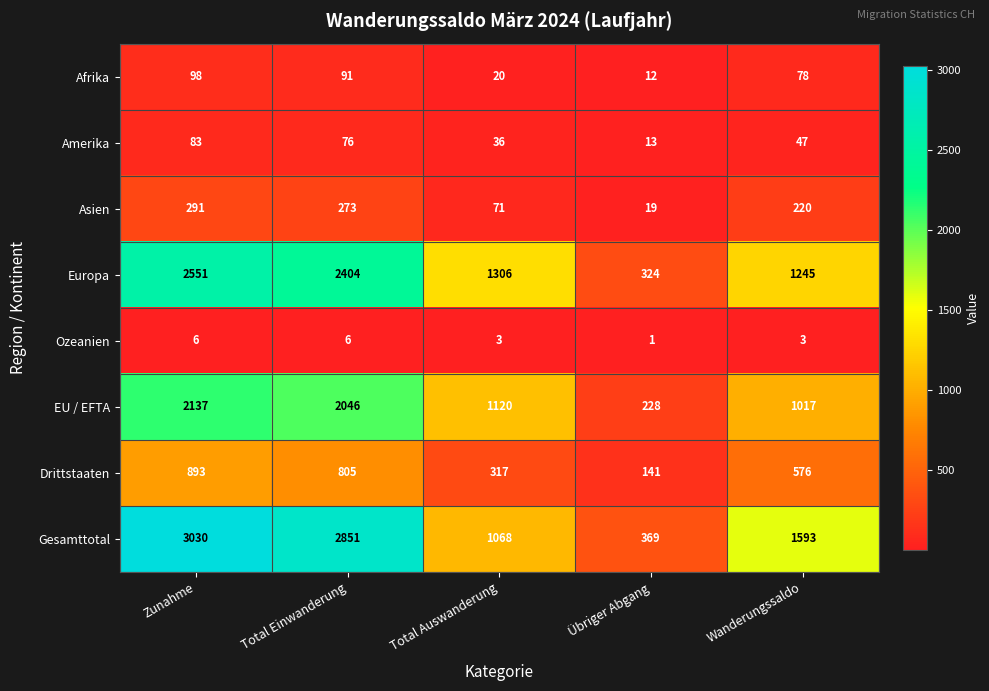

True or false: Afrika has a value of 98 at Zunahme.

True